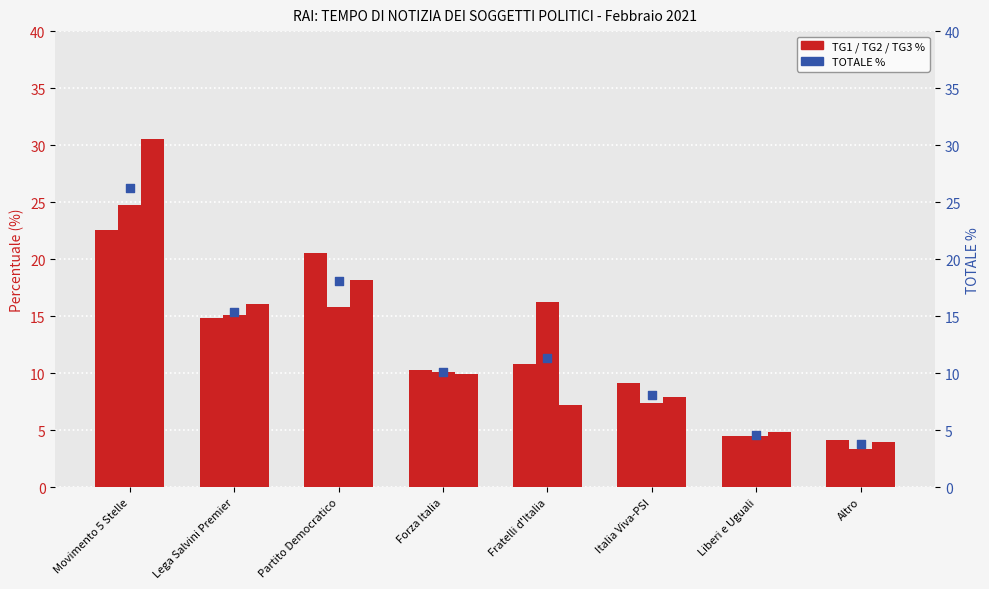

Which series reaches the minimum Y coordinate?

TG2 %